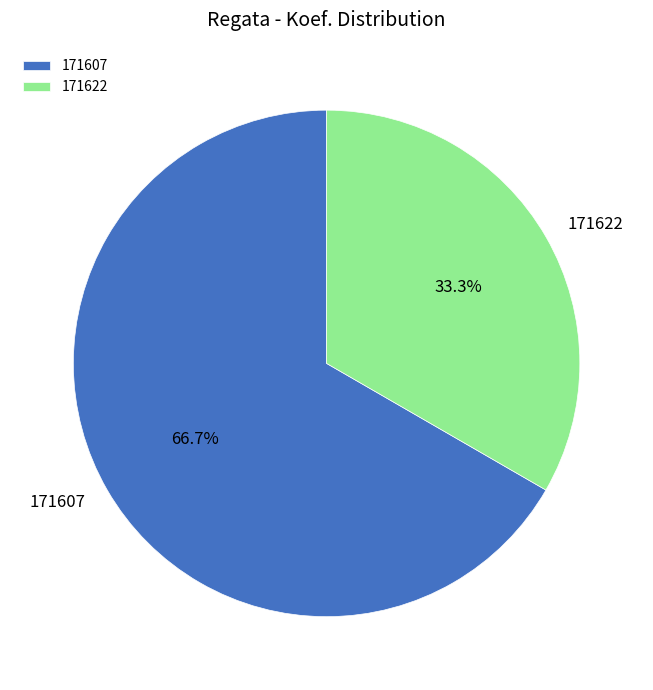

What is the majority slice?

171607